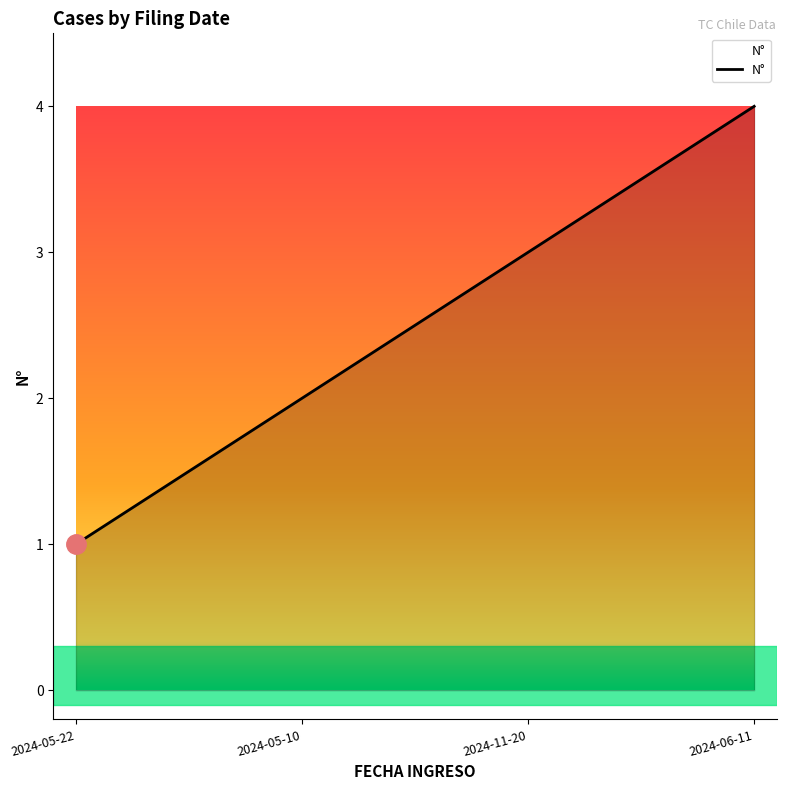

Read the value at 2024-05-22.

1